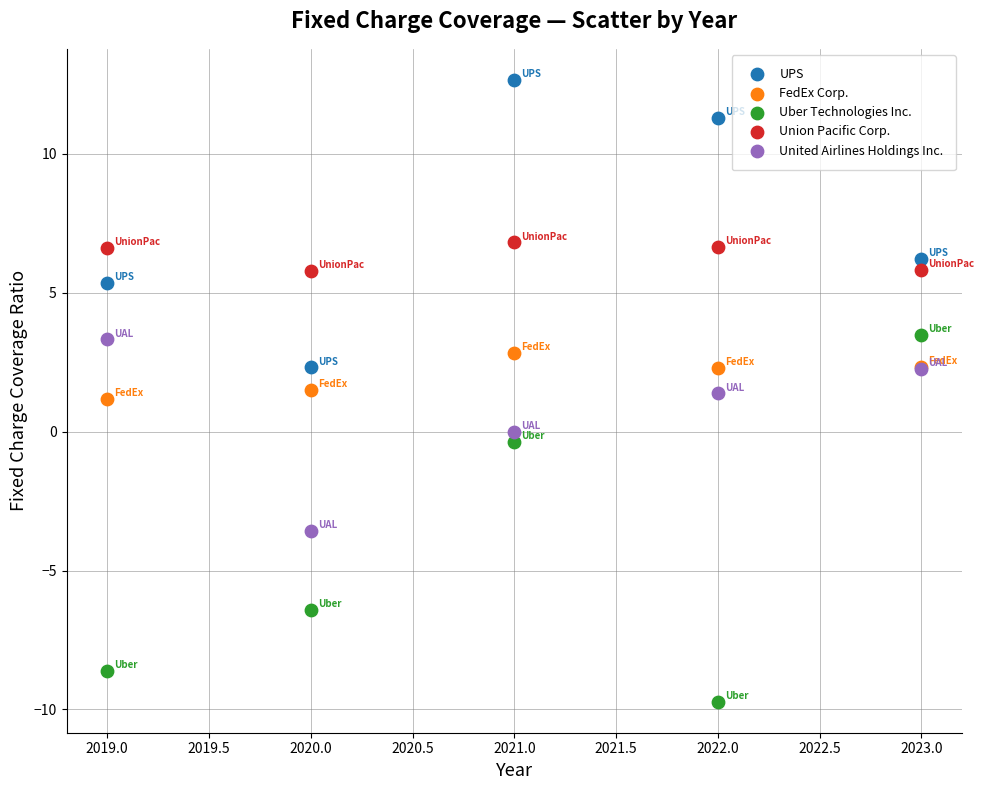

Which series reaches the maximum Y coordinate?

UPS